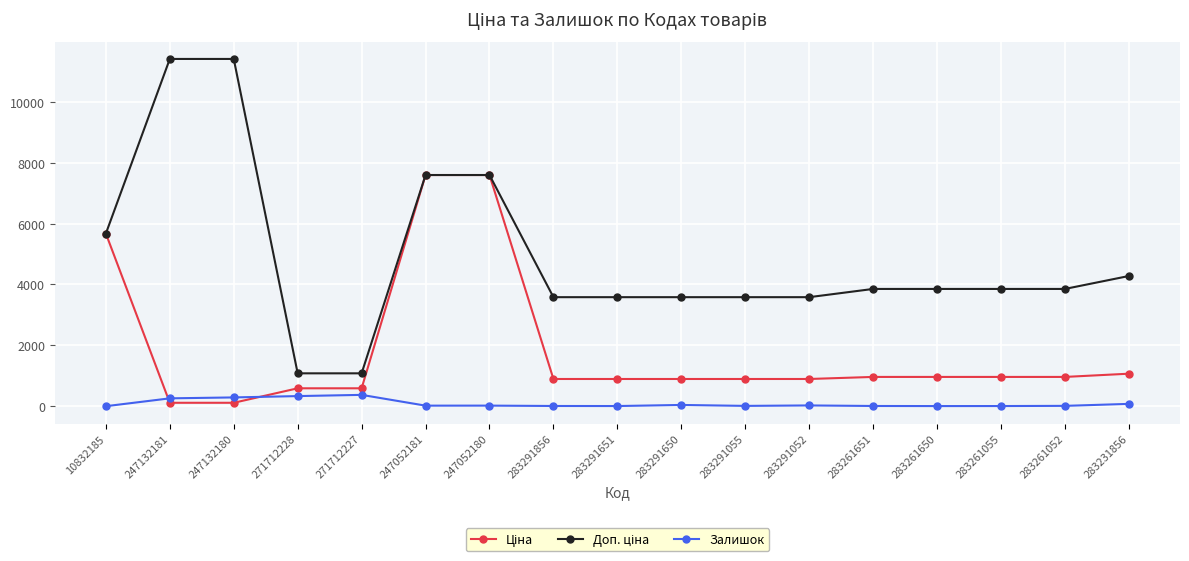

What is the greatest value displayed?

11410.0